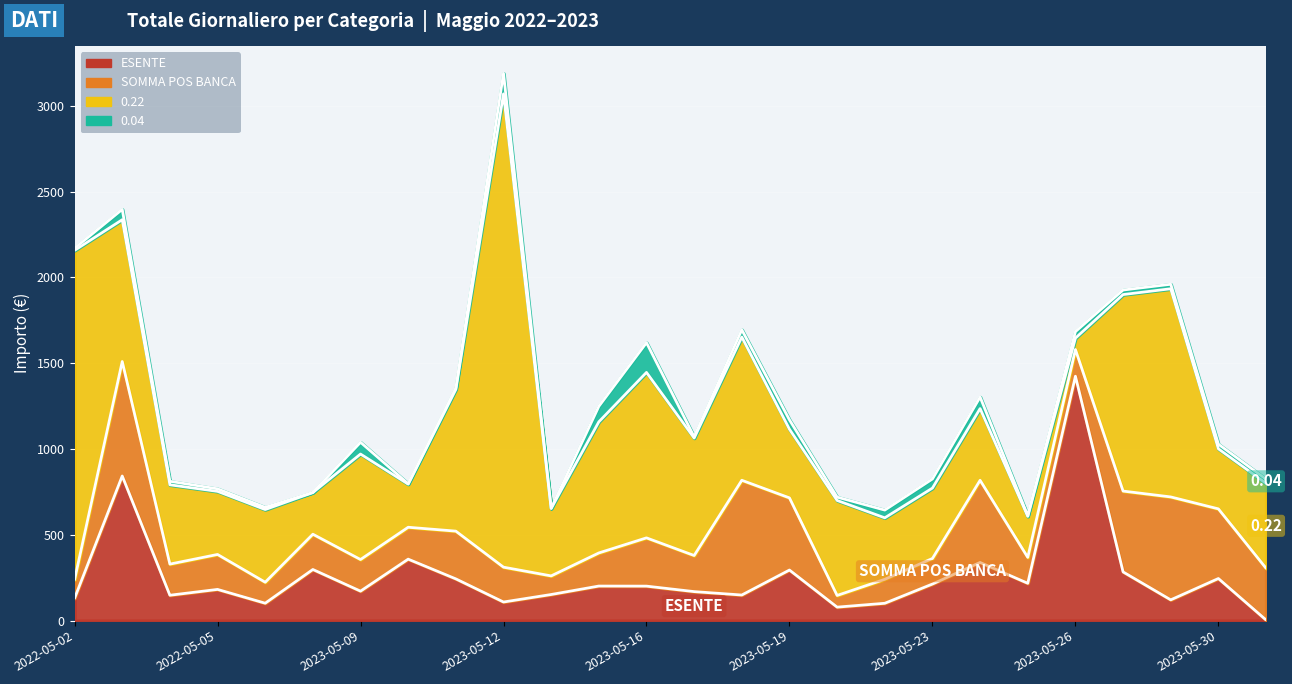

At which label does ESENTE first exceed 201?

2022-05-03